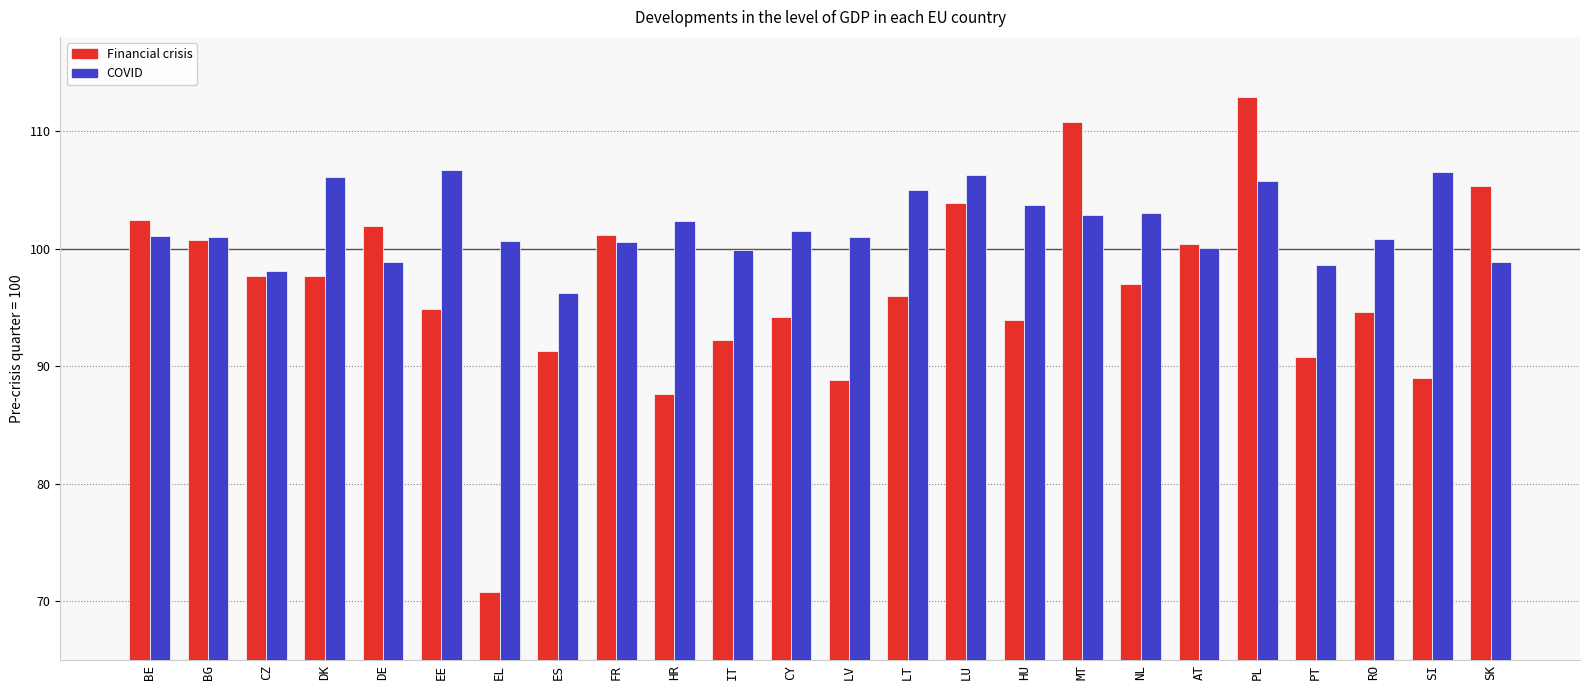

How many values in the Financial crisis series are below 97?

12